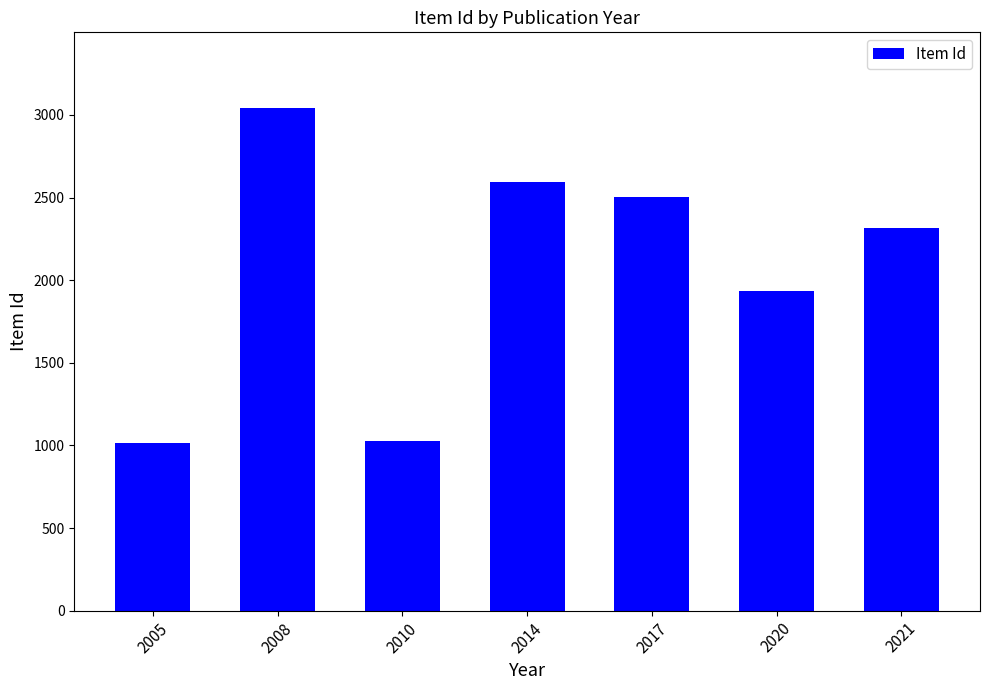

What is the ratio of the value at 2020 to the value at 2017?

0.8